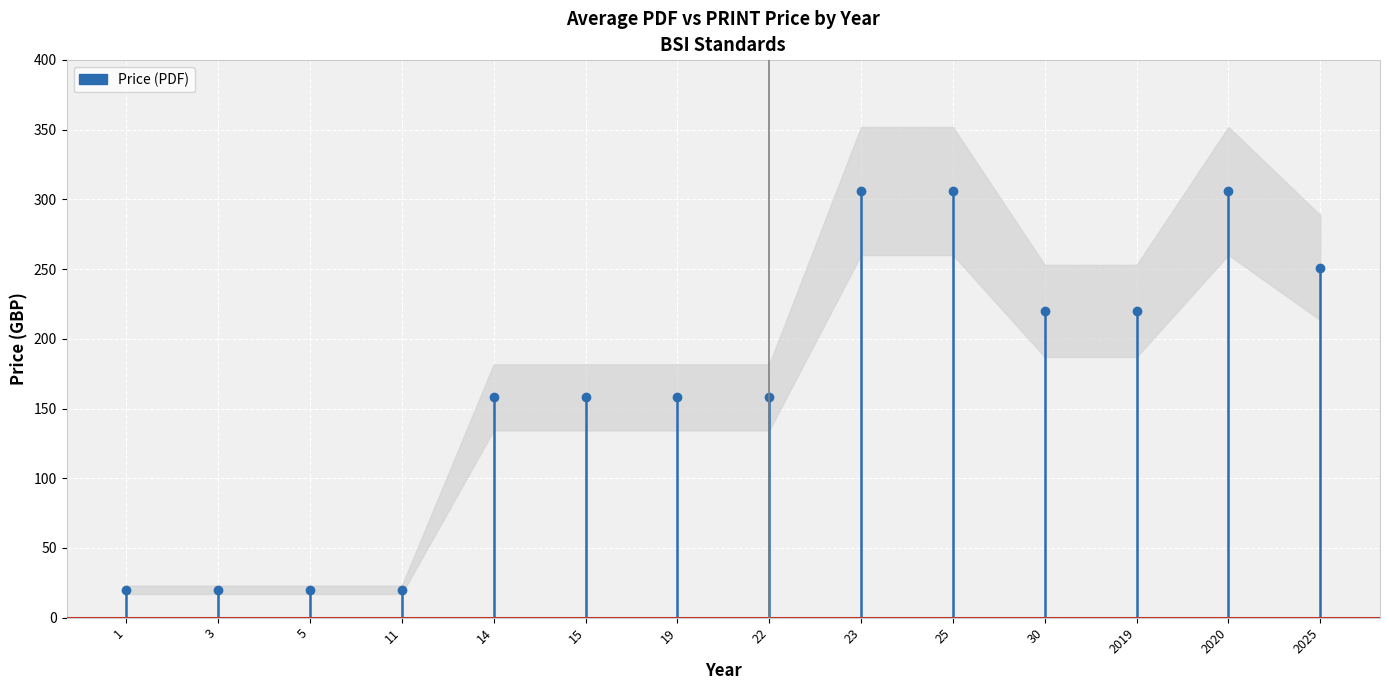

Where does the Price (PDF) series first go above 220?

23